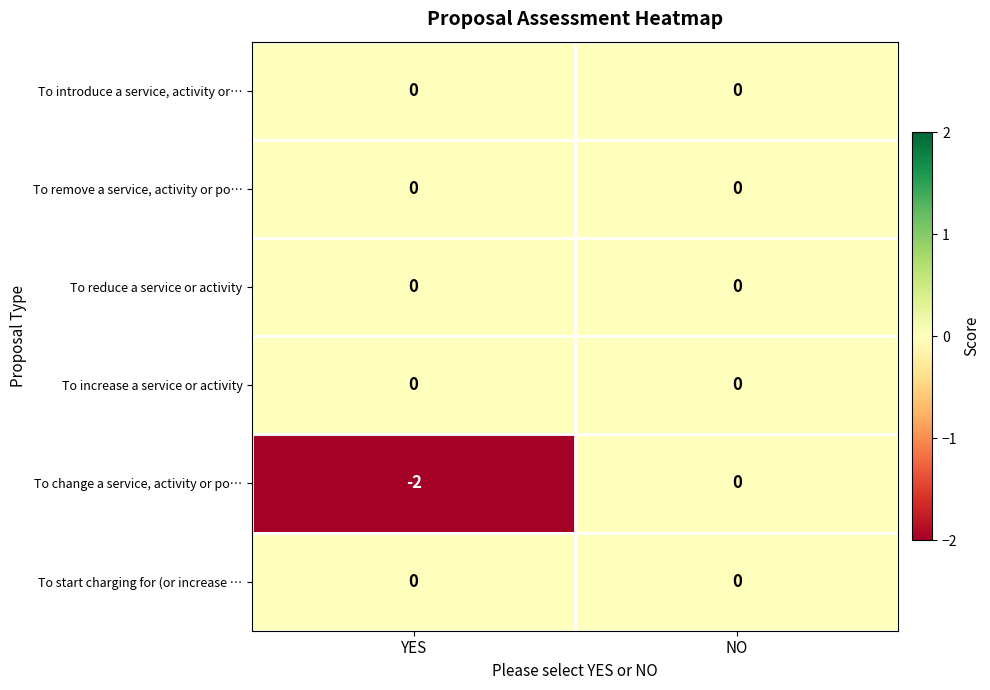

At which label is To change a service, activity or po… closest to -1?

YES